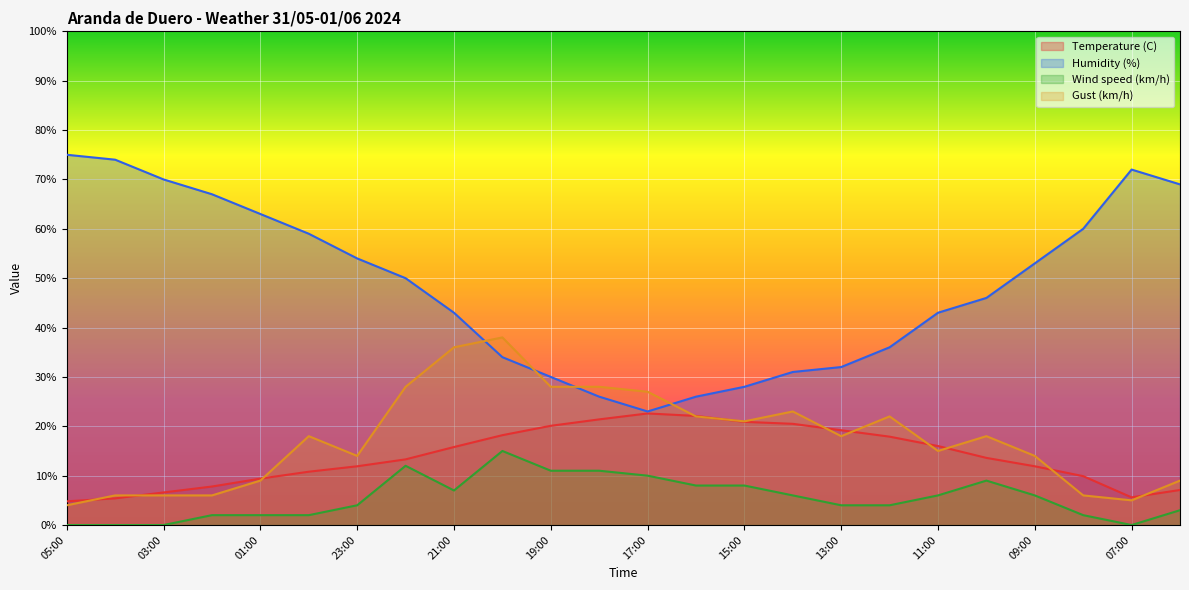

At which label does Gust (km/h) reach its peak?

20:00